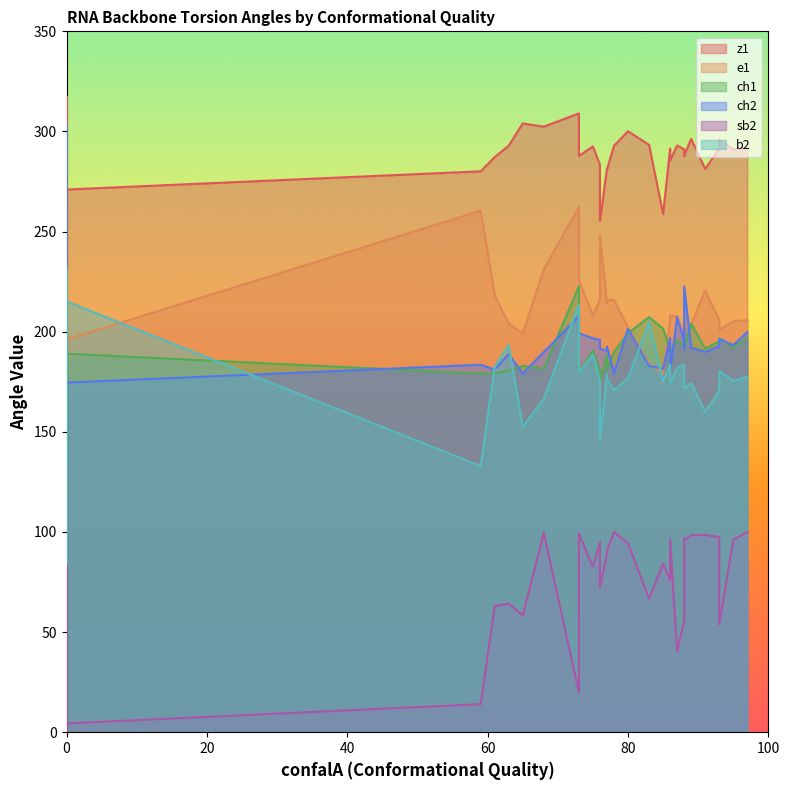

In e1, how many points are higher than both neighbors (excluding endpoints)?

14